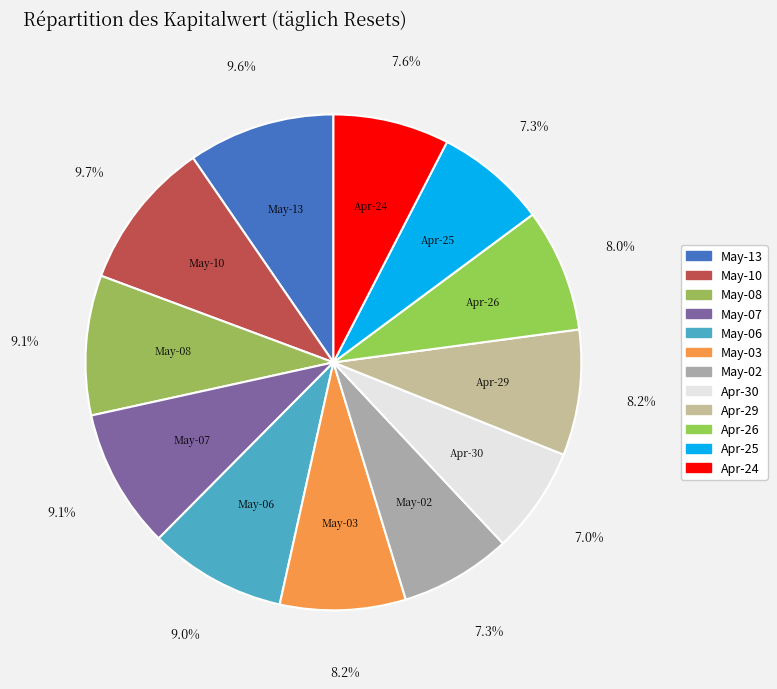

Is the sum of Apr-29 and May-07 greater than half?

No